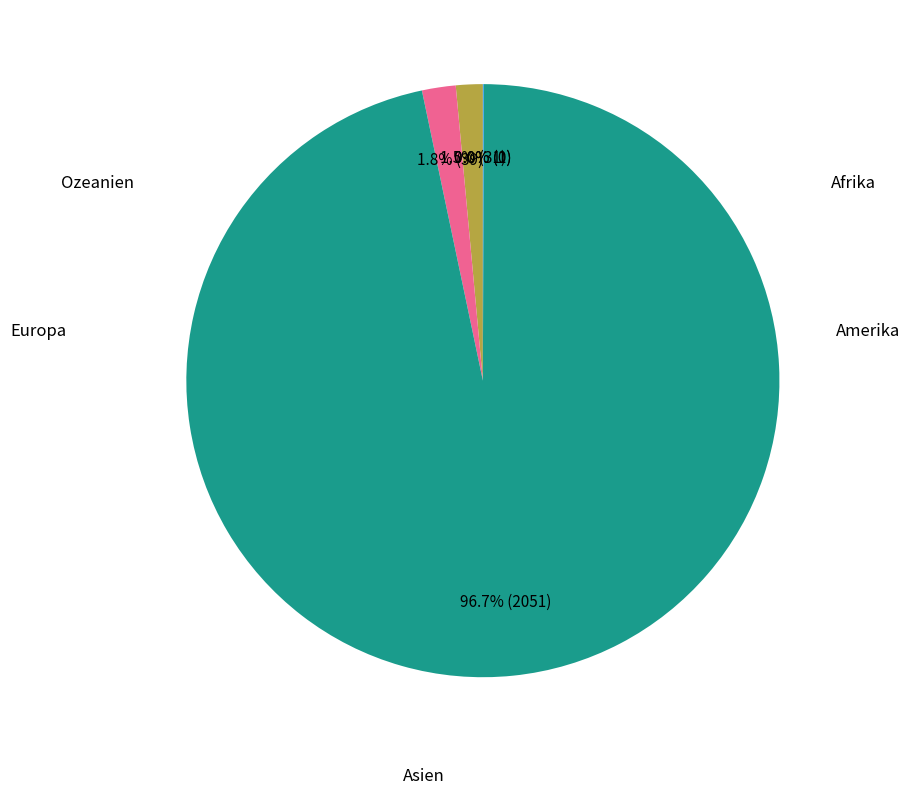

How many segments does this pie chart have?

5